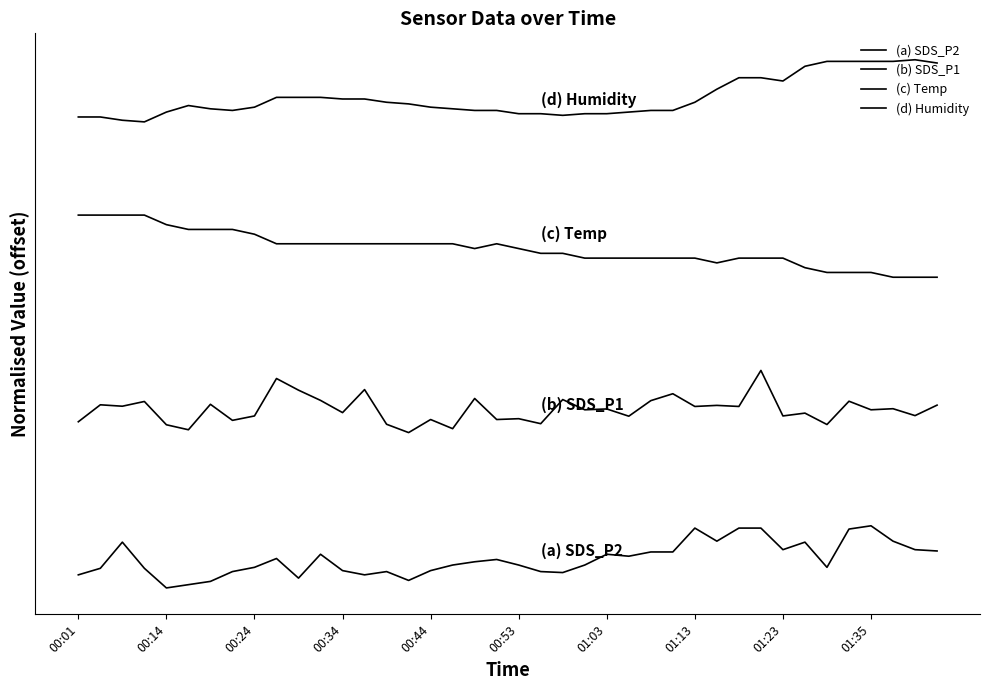

List the series in order of their overall mean, lowest first.

(a) SDS_P2, (b) SDS_P1, (c) Temp, (d) Humidity